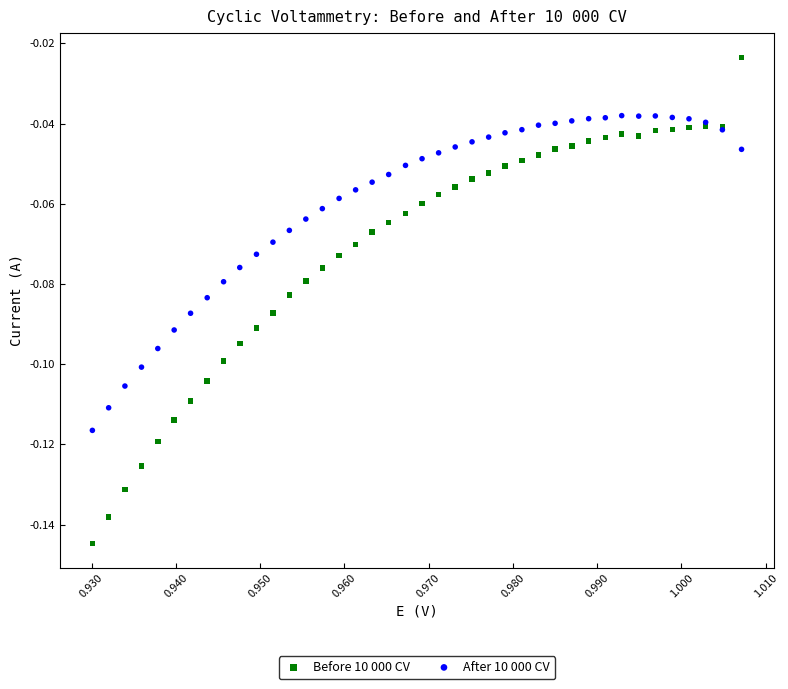

What are all the series names shown in the legend?

Before 10 000 CV, After 10 000 CV